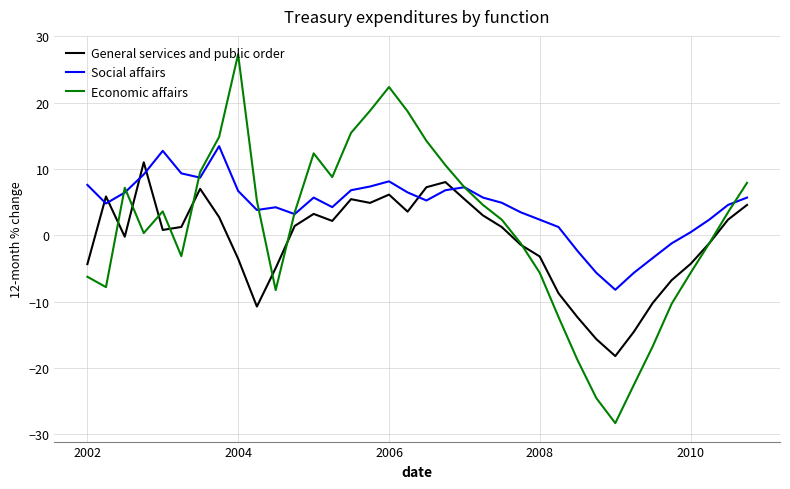

What is the maximum value shown in the chart?

27.3